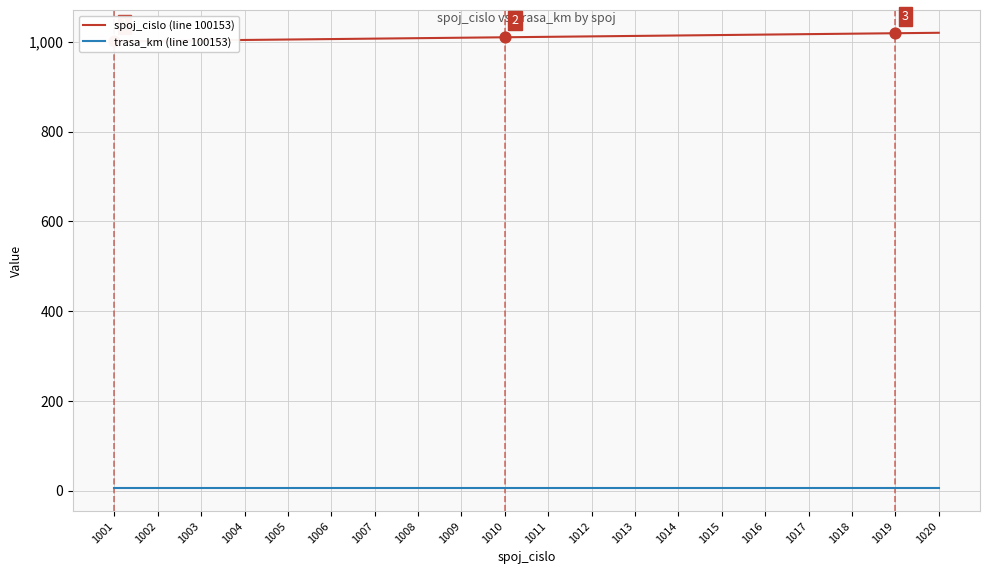

At which category is the sum across all series the highest?

1020